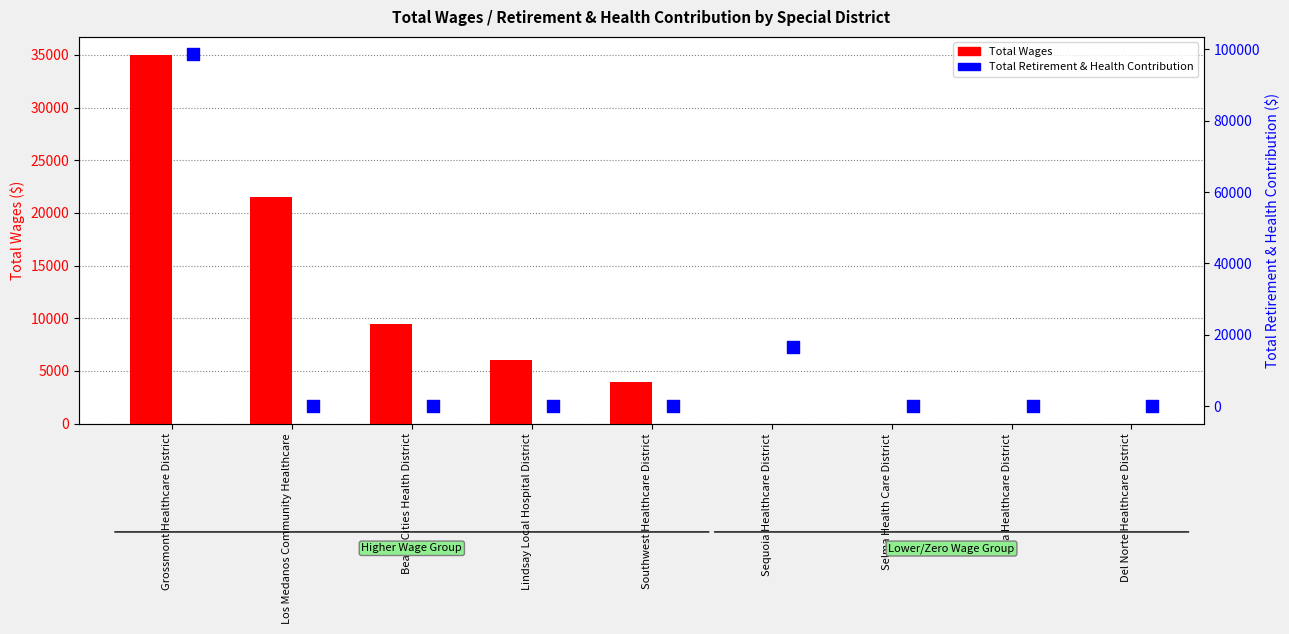

Which series reaches the minimum Y coordinate?

Total Wages